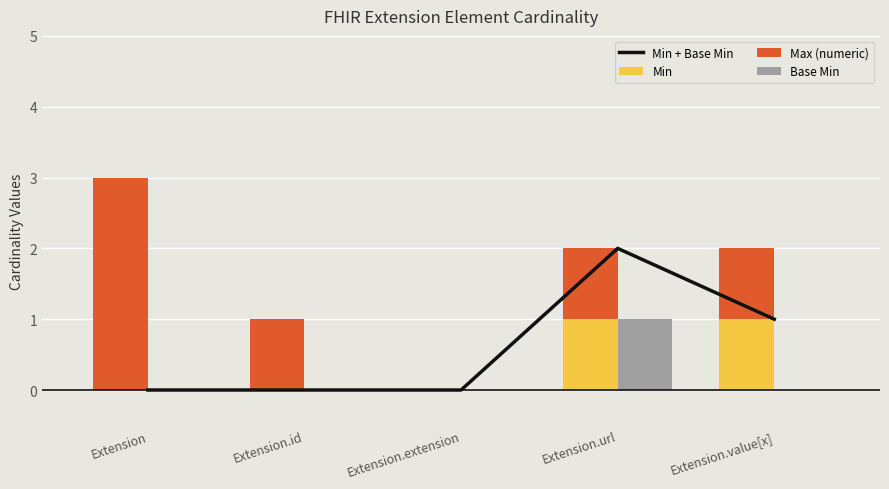

What is the total value across all series at Extension?

3